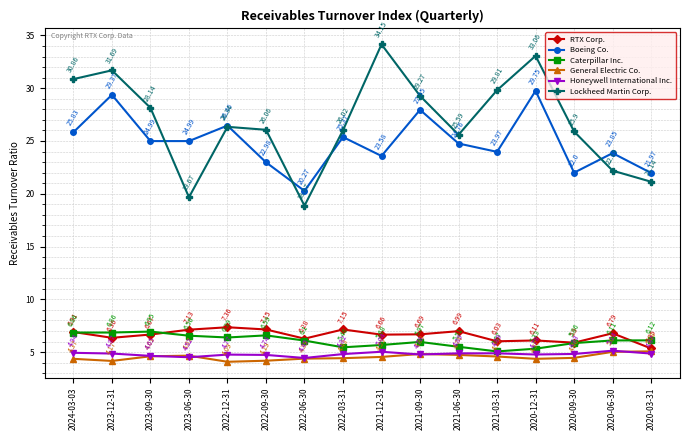

What is the sum of the General Electric Co. values at 2021-06-30 and 2022-03-31?

9.2